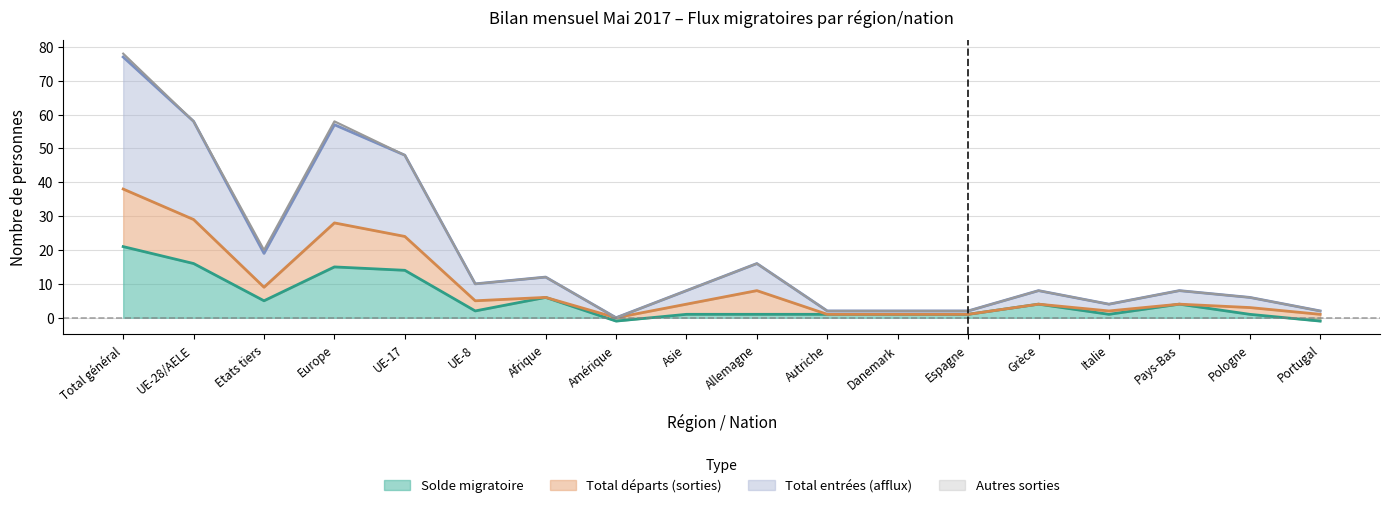

What value does the Solde migratoire series have at UE-8?

2